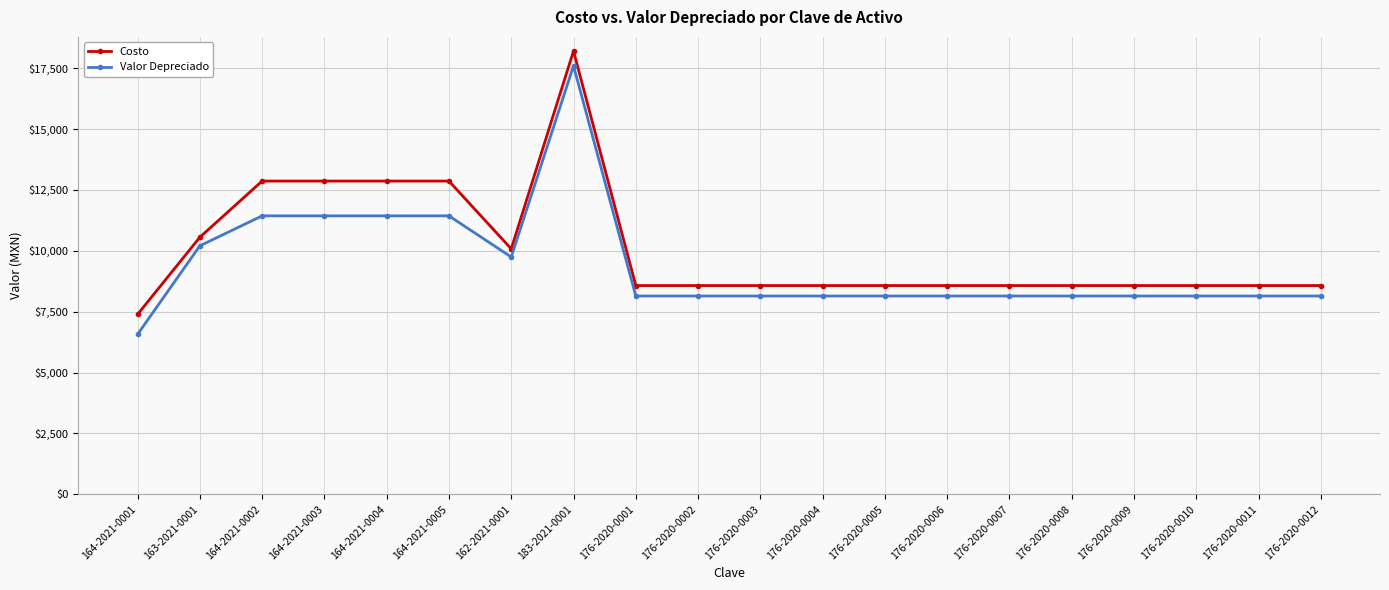

What is the sum of the Costo values at 176-2020-0003 and 176-2020-0006?

17144.8